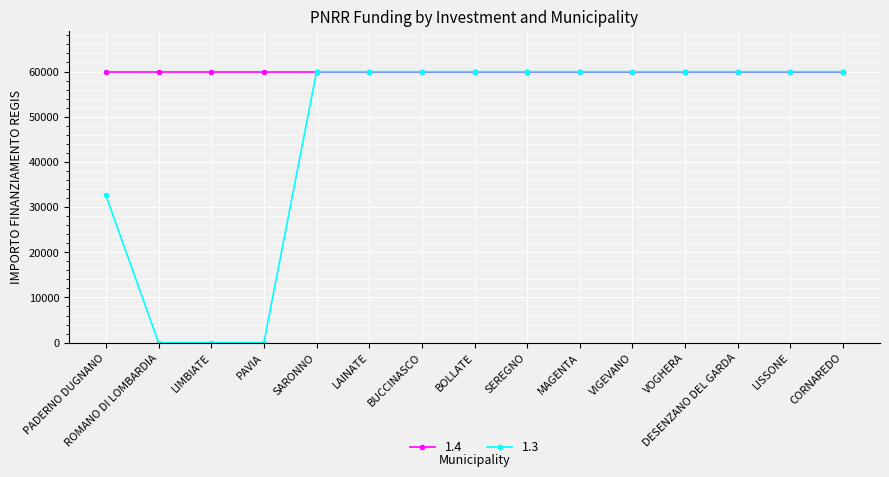

Which series has the largest range (max minus min)?

1.3